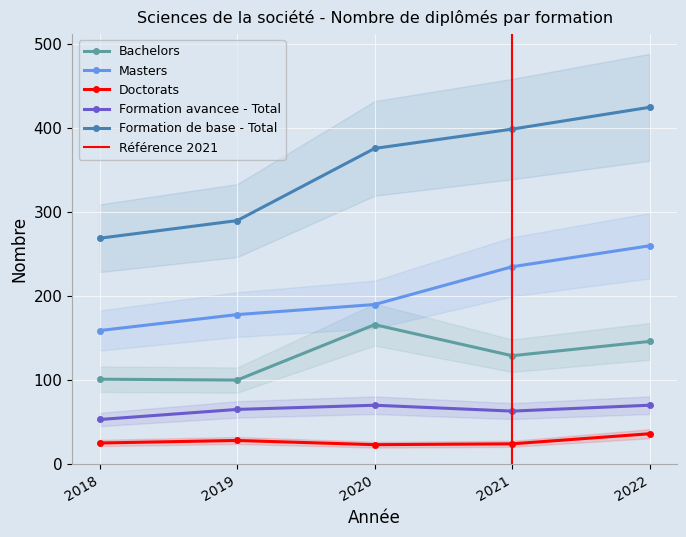

Where does the Bachelors series first go above 129?

2020